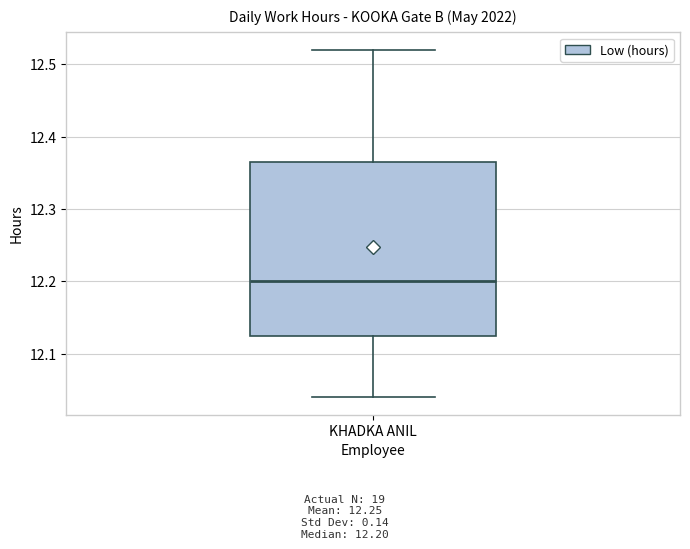

Where does the lower whisker of the box for KHADKA ANIL end on the y-axis? The values are not printed on the chart, so give them approximately, as read against the axis.

12.04